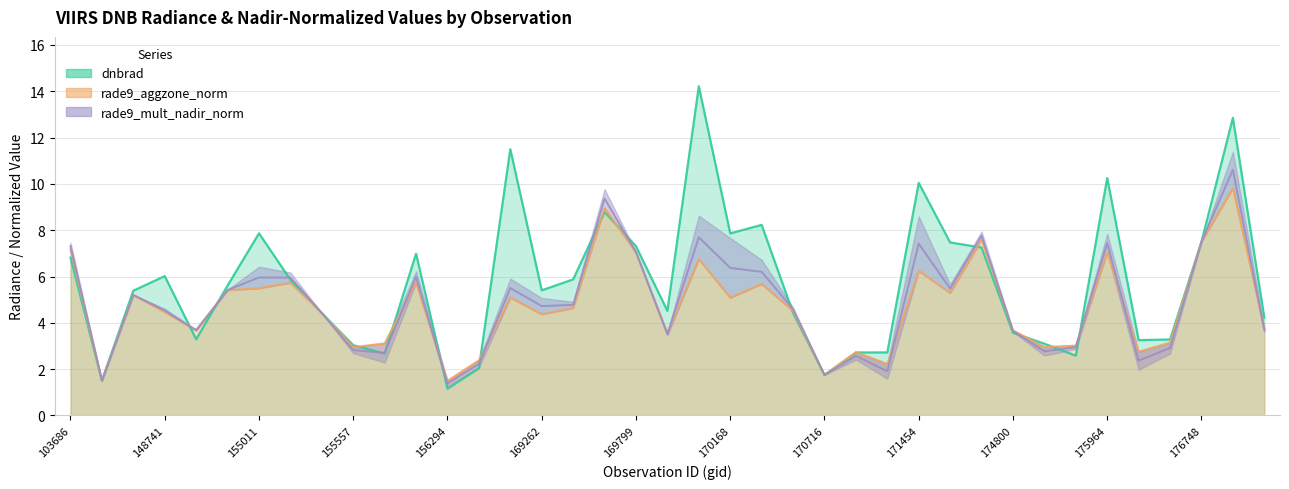

What is the sum of all rade9_aggzone_norm values?

184.0